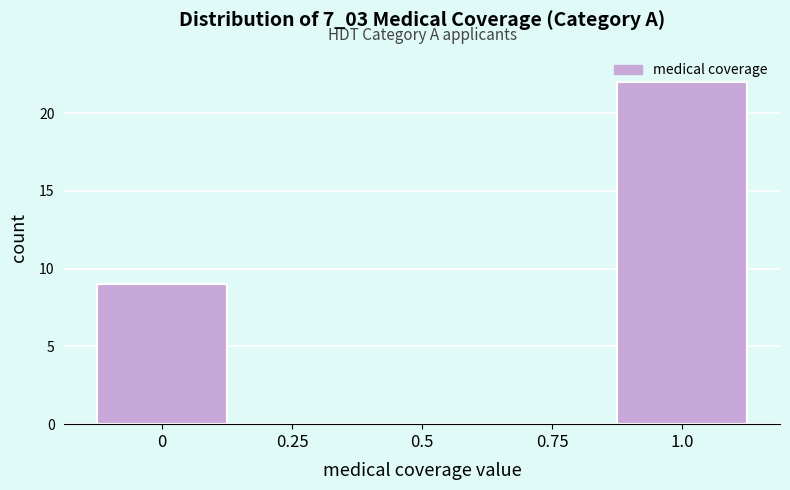

The chart shows a value of 0 at 0.75. True or false?

True